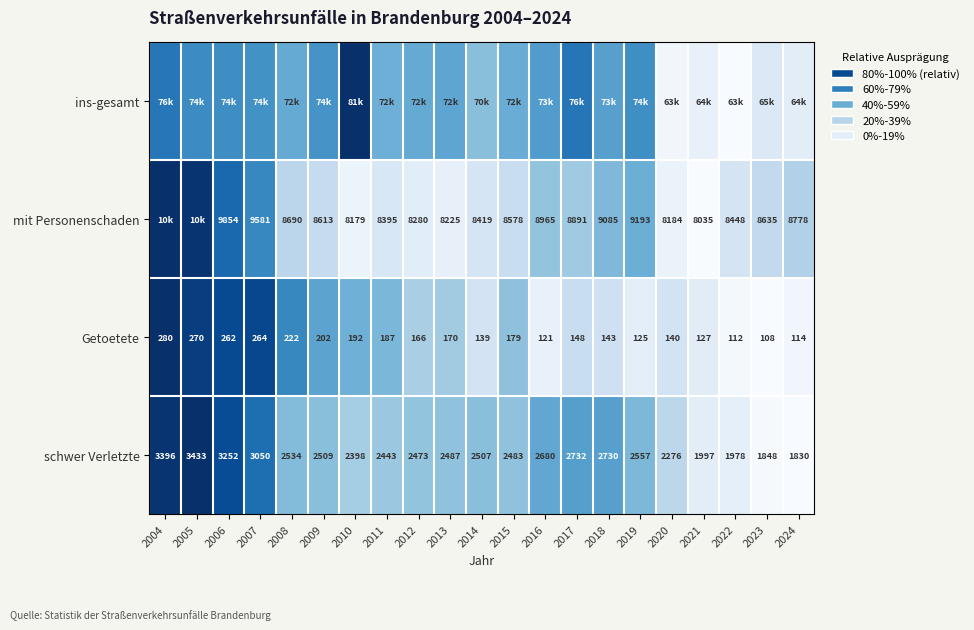

At which label is Getoetete closest to 0?

2023